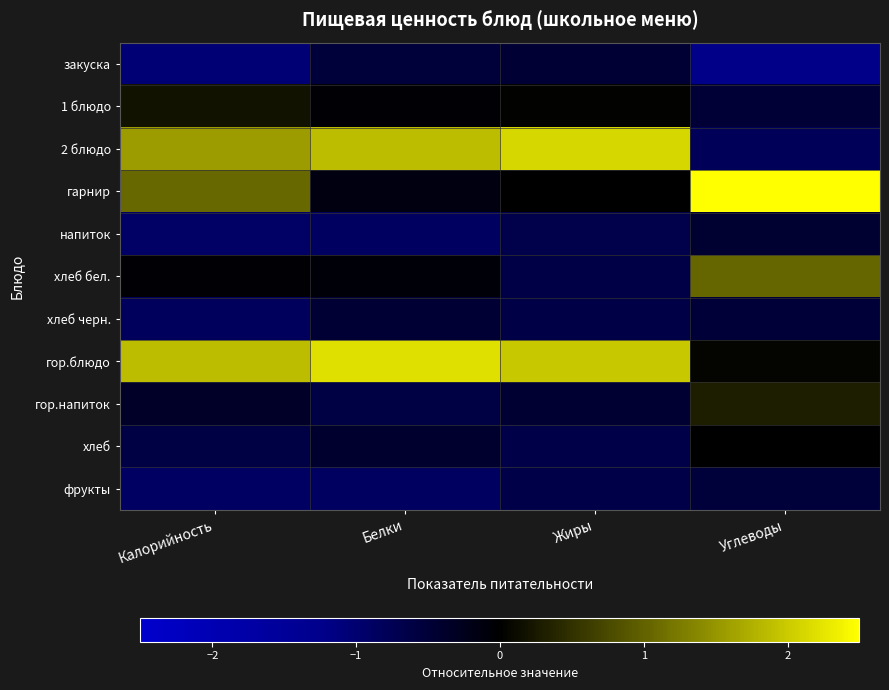

What is the minimum value shown in the chart?

-1.2